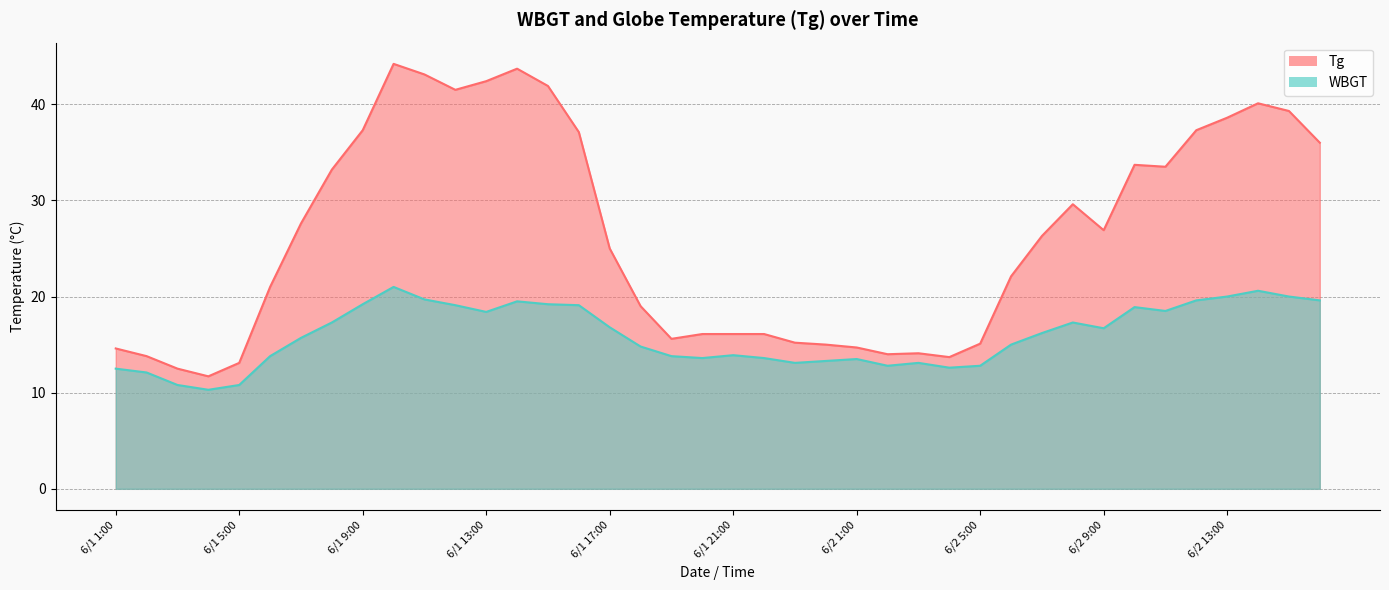

At which label is Tg closest to 27?

6/2 9:00